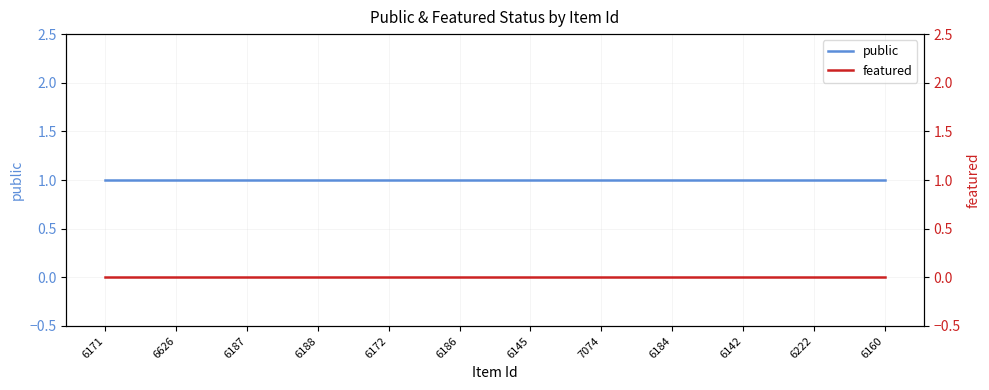

What is the maximum value shown in the chart?

1